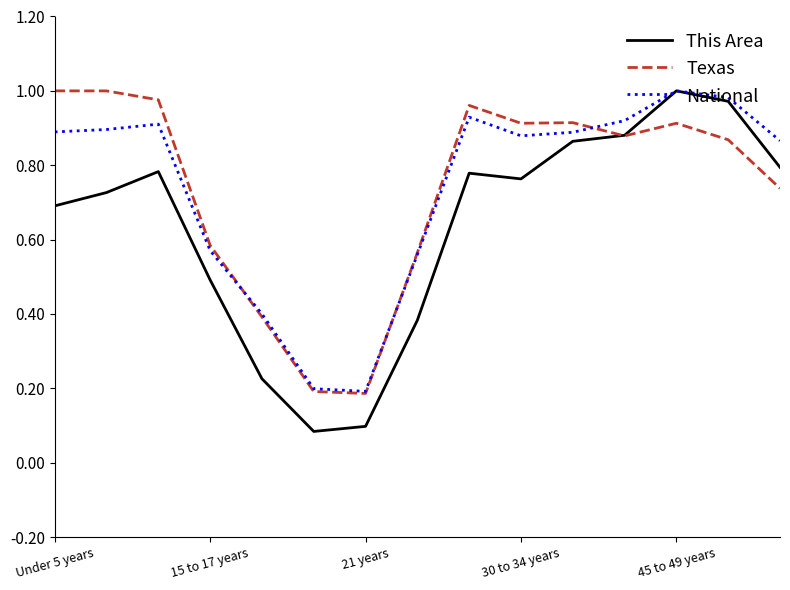

Which series has the widest spread of values?

This Area